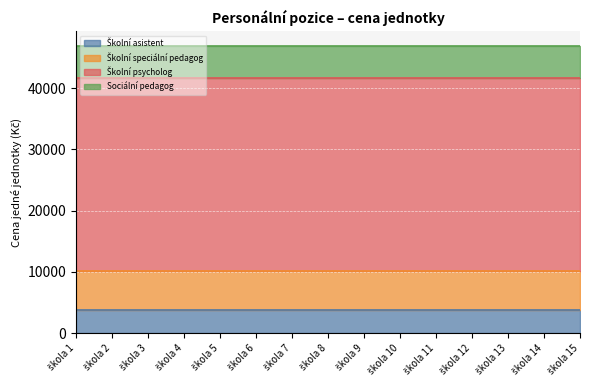

Read the Školní psycholog value at škola 8.

31460